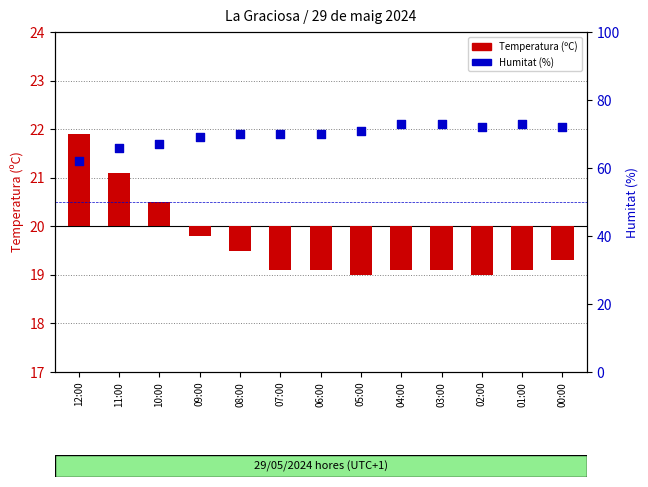

Is the value of Humitat (%) at 04:00 greater than the value of Temperatura (ºC) at 12:00?

Yes